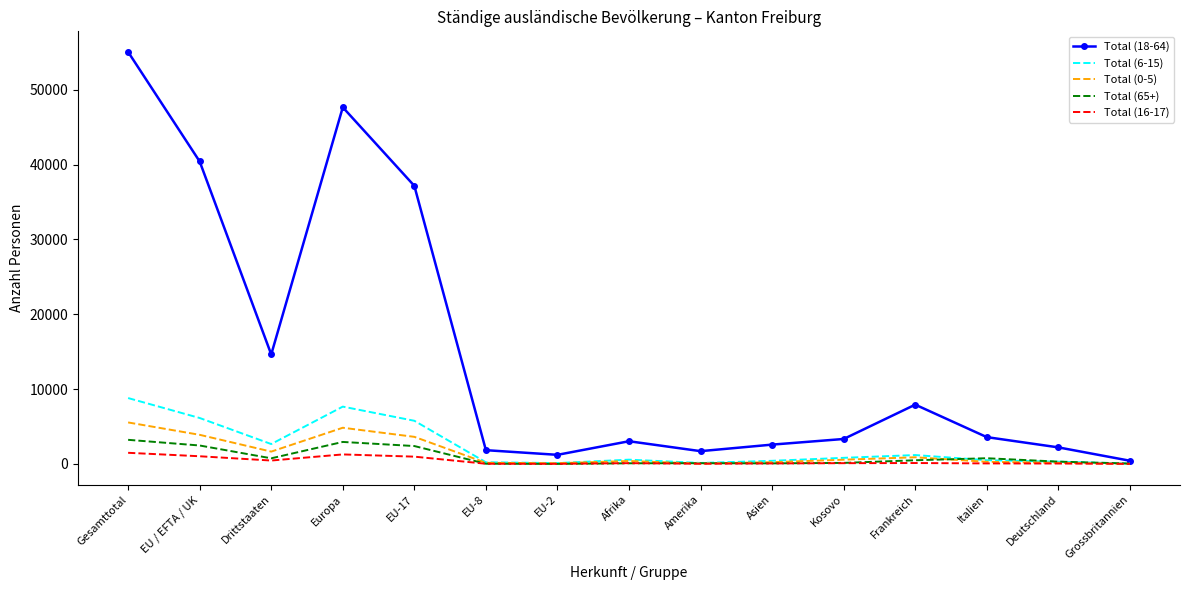

True or false: Total (18-64) has a value of 18825 at EU / EFTA / UK.

False